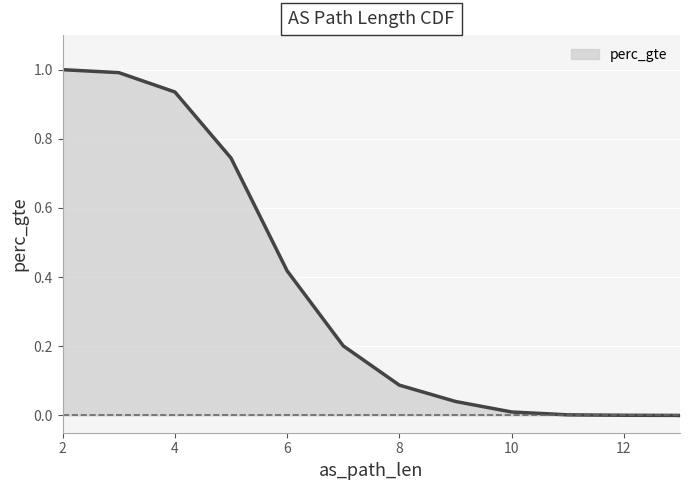

What is the difference between the maximum and minimum values?

1.0